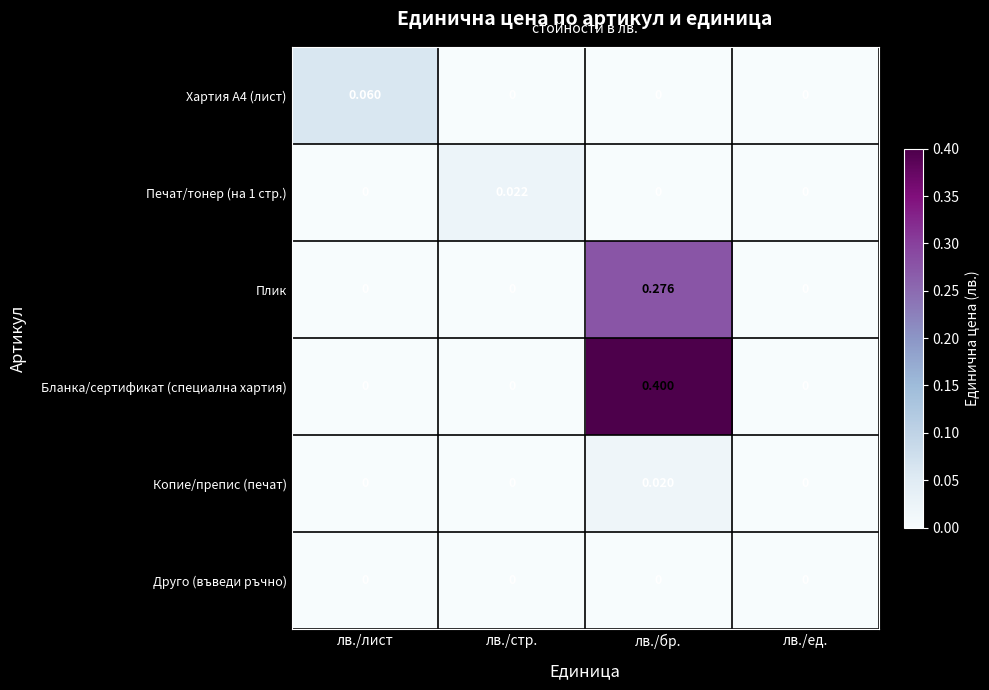

At which category is the sum across all series the highest?

лв./бр.